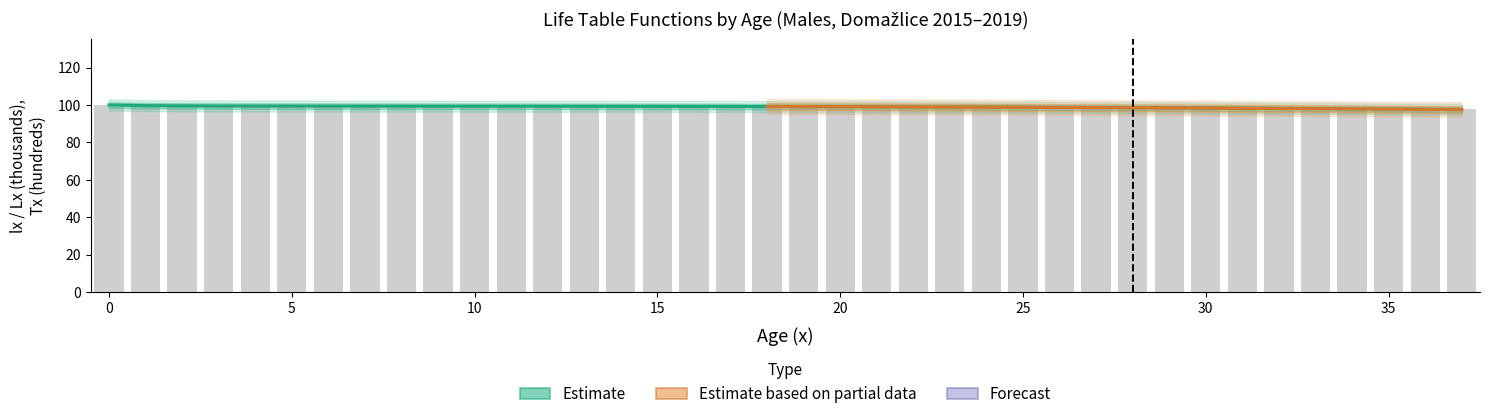

At which label is Lx closest to 98?

34